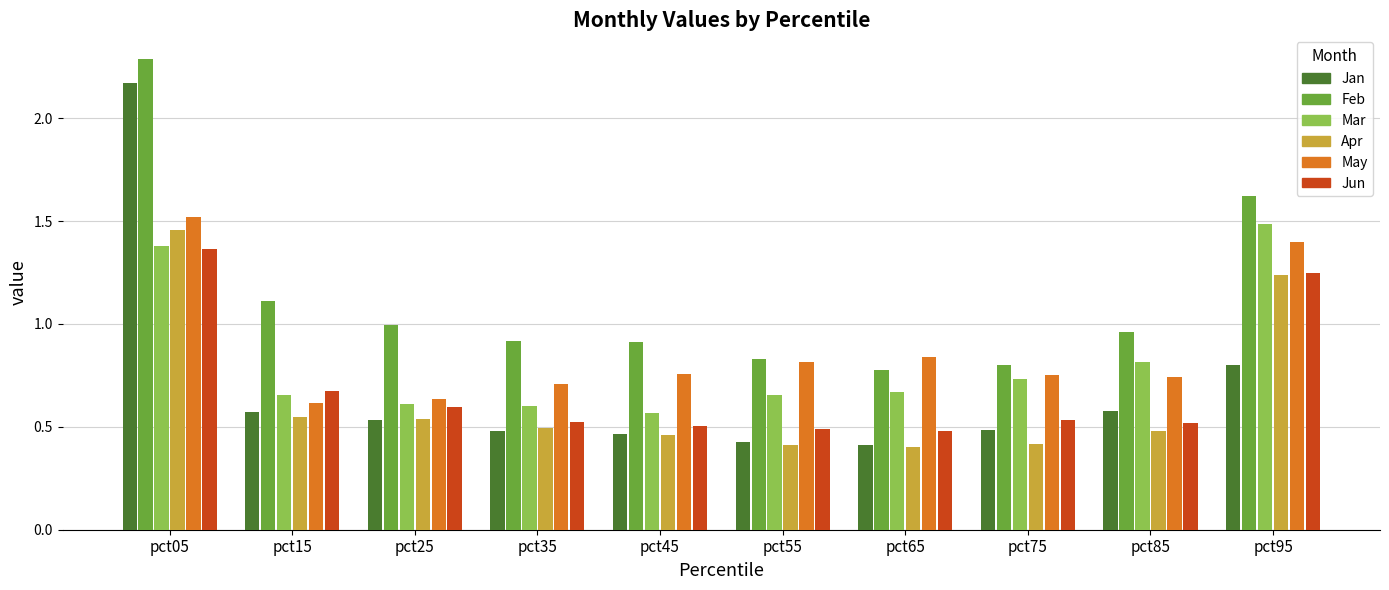

At which category does the chart reach its peak across all series?

pct05